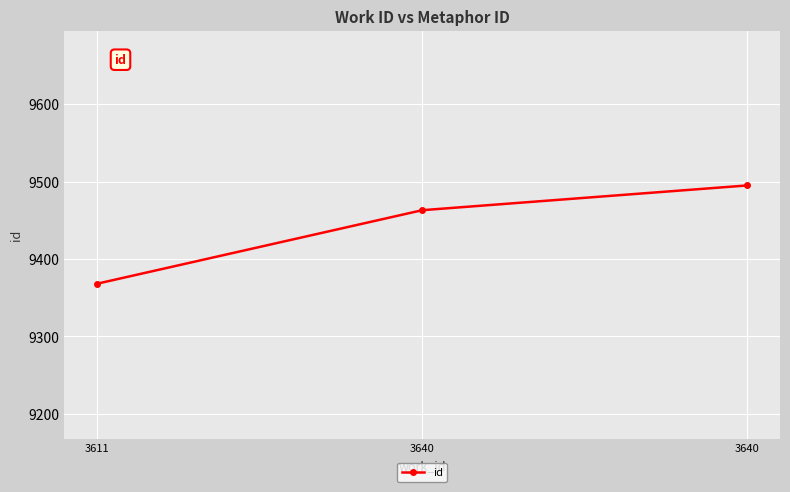

How many lines are shown in the chart?

1